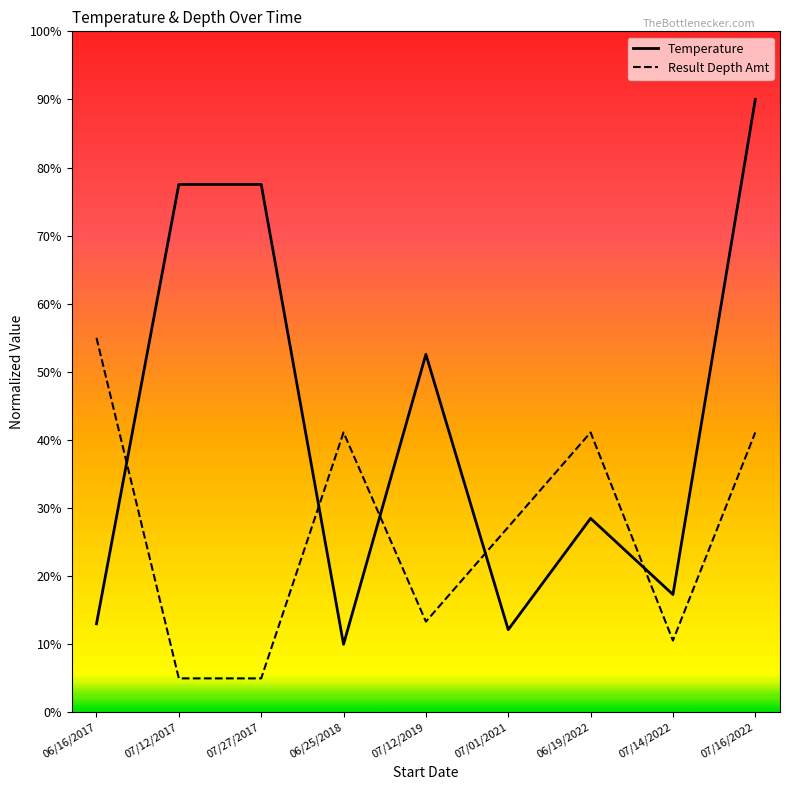

What is the minimum value shown in the chart?

5.0